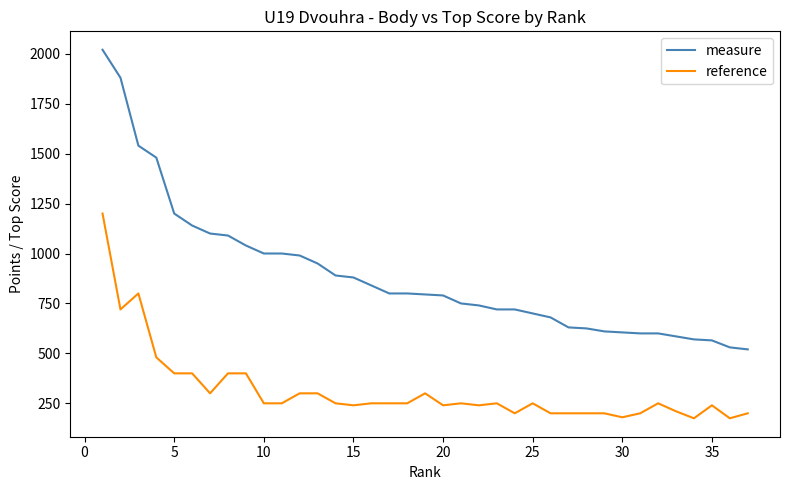

Which series has the largest range (max minus min)?

measure